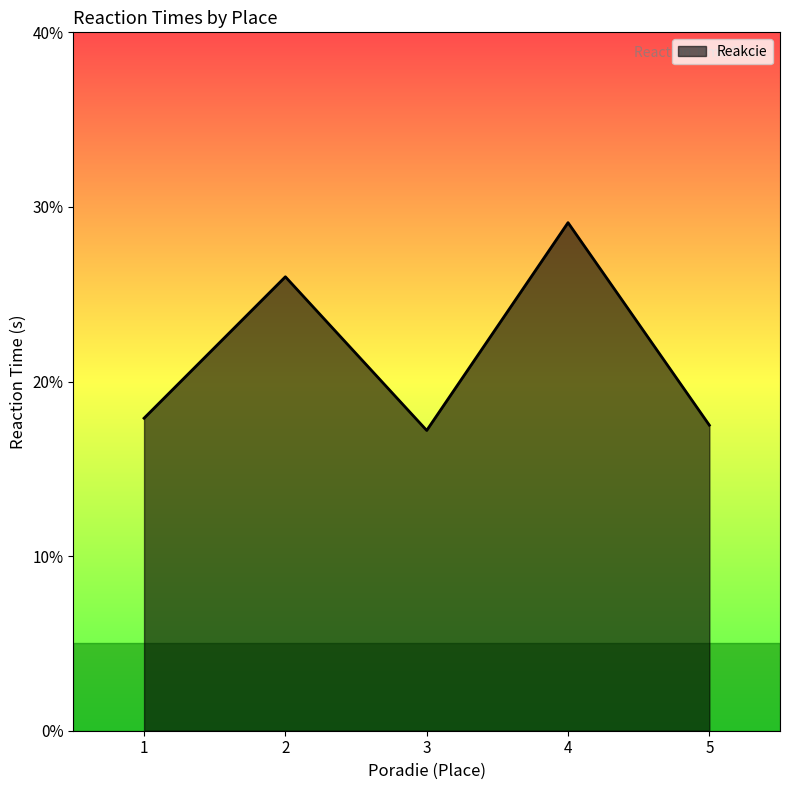

Where is the first local minimum?

3